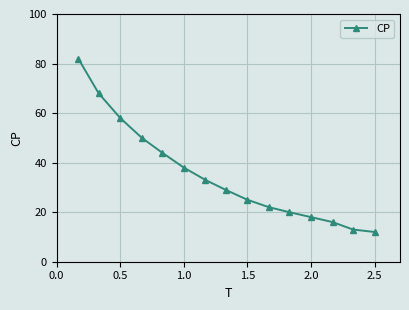

Reading left to right, list all the values displayed in this chart.

82	68	58	50	44	38	33	29	25	22	20	18	16	13	12